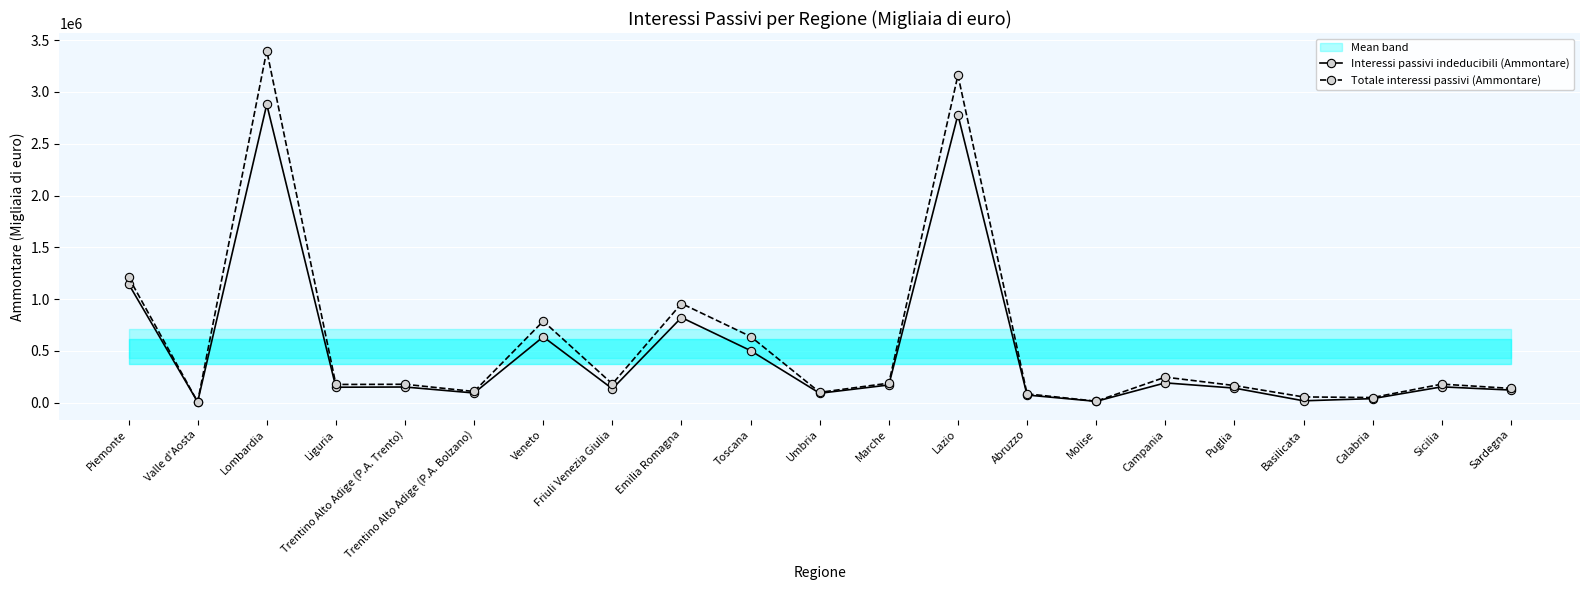

Reading right to left, transcribe all the data shown in this chart.

Interessi passivi indeducibili (Ammontare): 122310	153318	39615	18543	141219	191718	13229	74462	2779064	171338	91507	503010	822535	134864	636135	93964	151814	149602	2879048	7550	1147818
Totale interessi passivi (Ammontare): 138362	179633	50085	56042	165889	247034	14698	85950	3161641	188880	100215	639247	957517	181400	787278	108486	178063	176367	3398827	8576	1211629